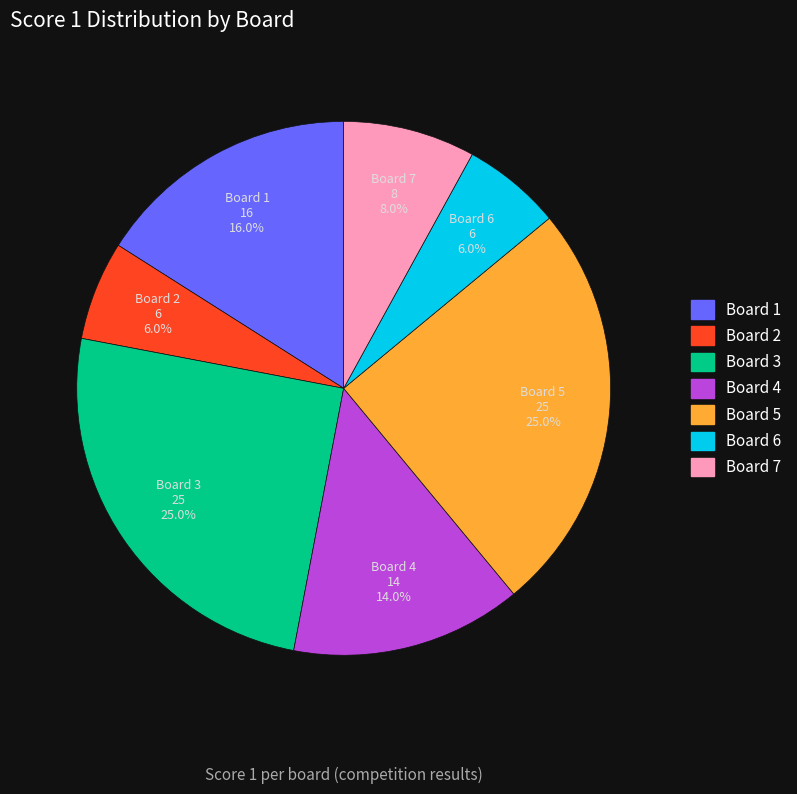

Is there a majority slice in this chart?

No